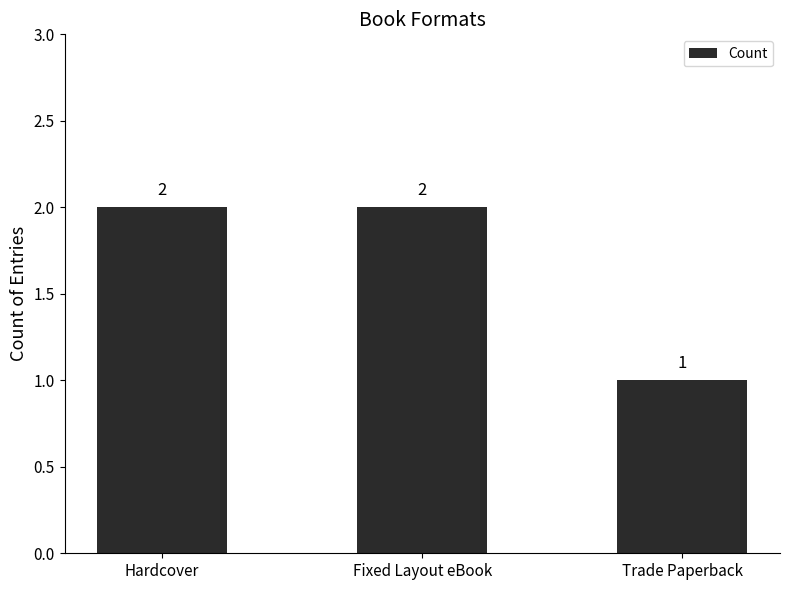

Where is the data nearest to the value 1?

Trade Paperback